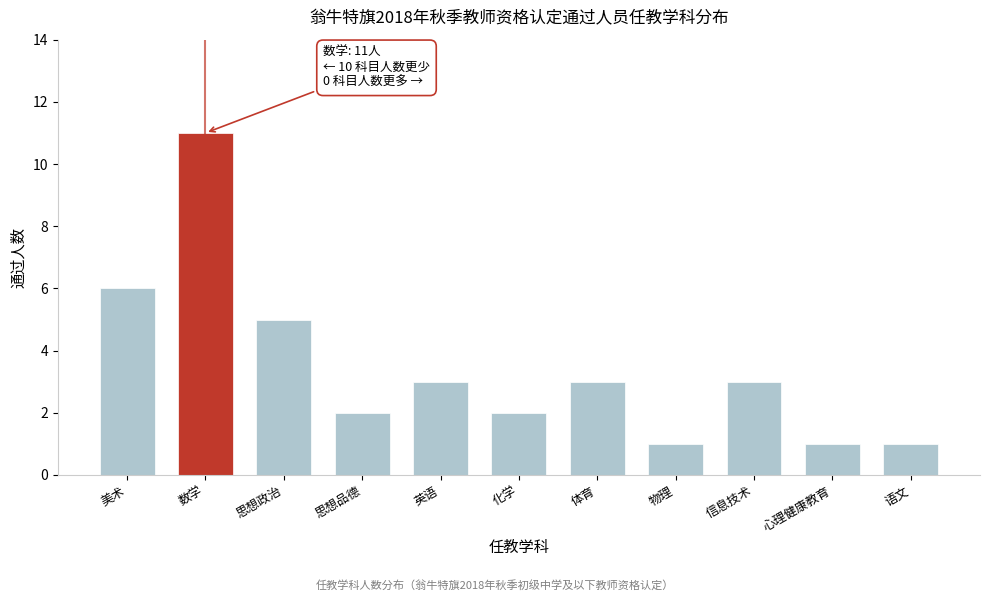

Reading left to right, extract all data points from this chart.

6	11	5	2	3	2	3	1	3	1	1